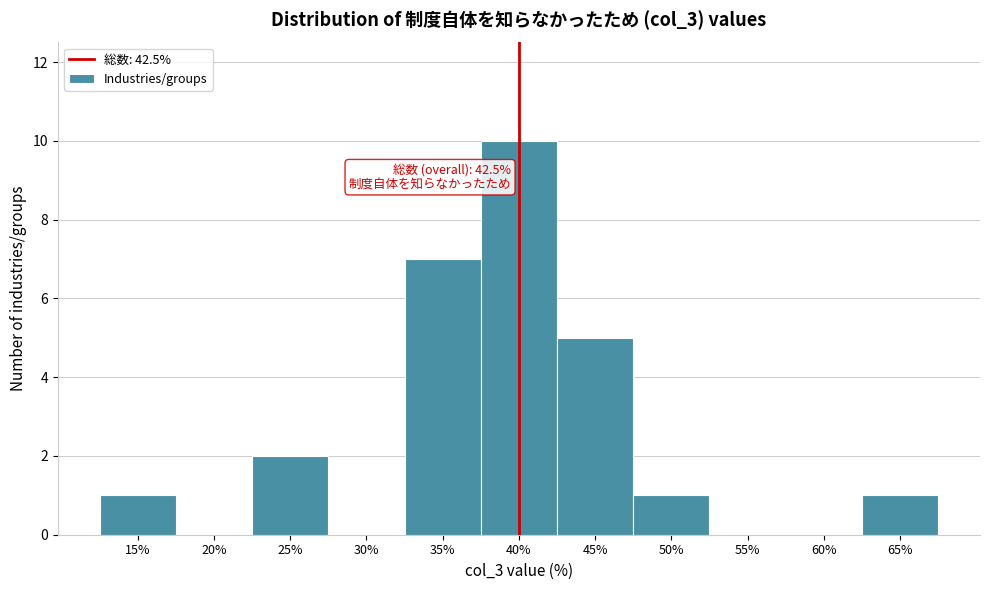

Reading left to right, extract all data points from this chart.

15%=1	20%=0	25%=2	30%=0	35%=7	40%=10	45%=5	50%=1	55%=0	60%=0	65%=1